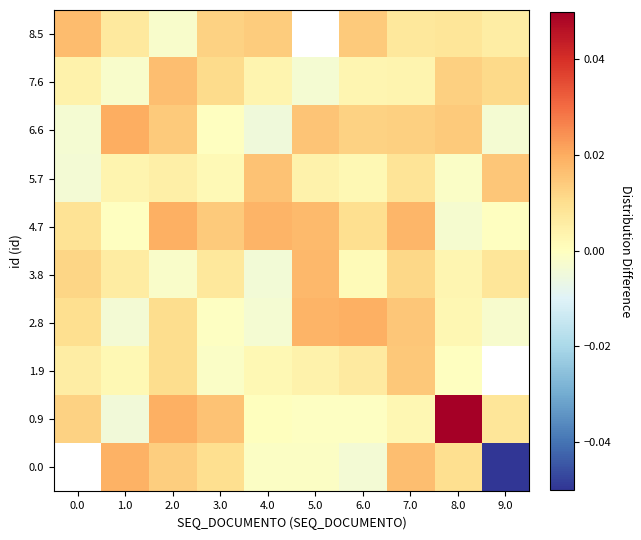

At which category is the sum across all series the highest?

8.0